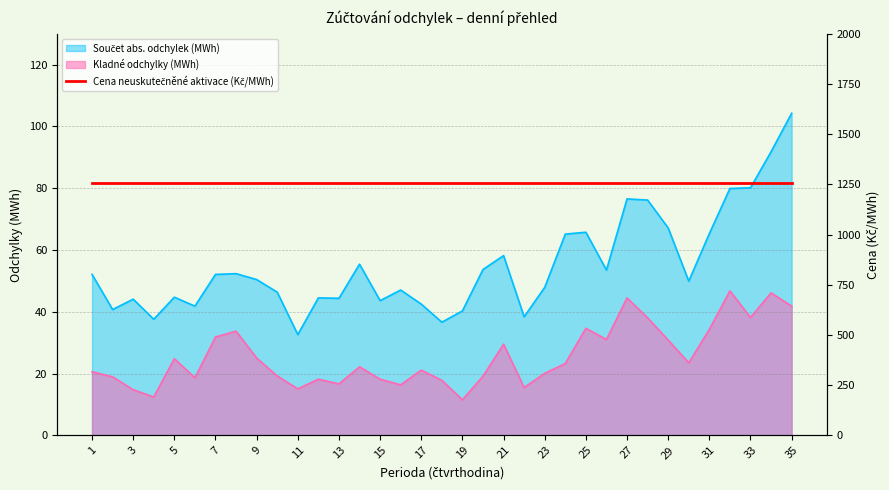

Does the chart display data point markers on the line(s)?

No